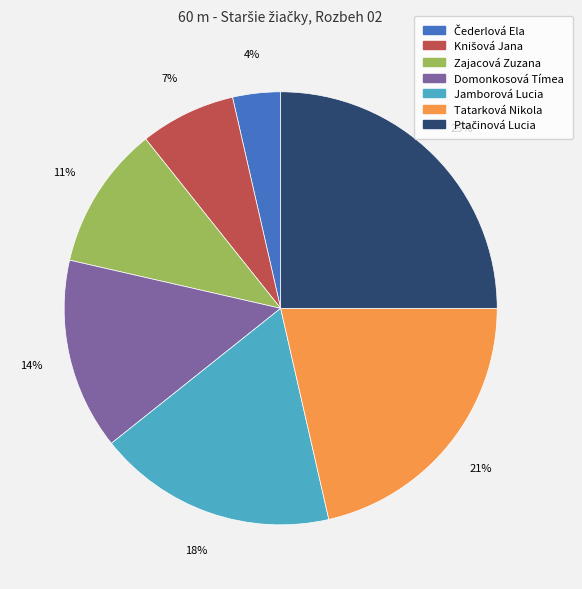

What is the ratio of the value at Domonkosová Tímea to the value at Zajacová Zuzana?

1.3